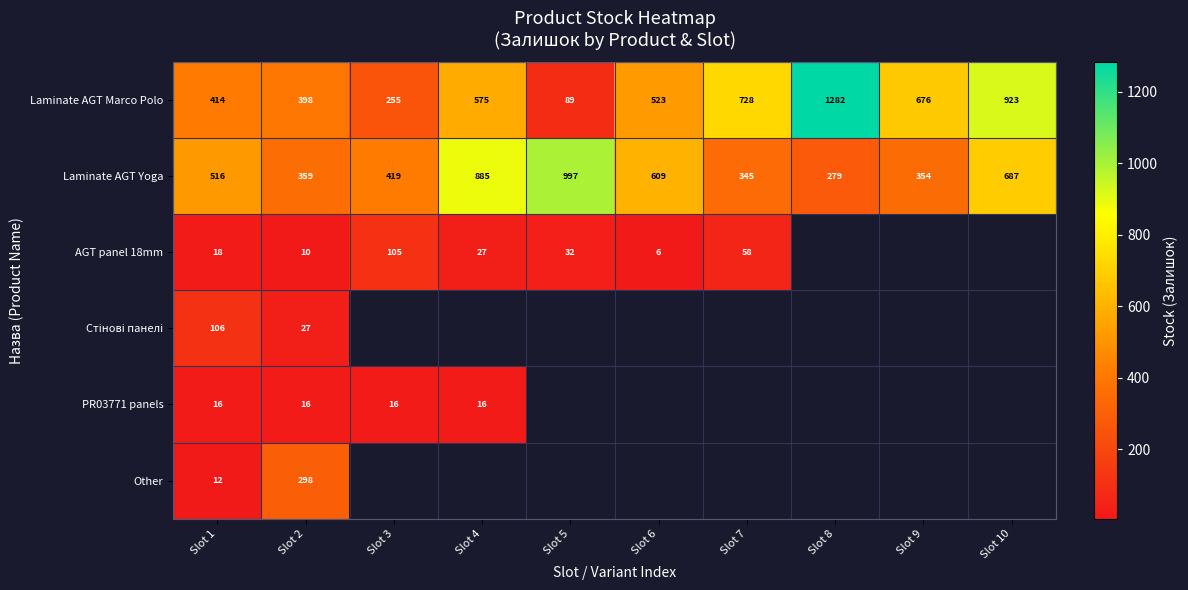

Is it true that Laminate AGT Yoga equals 128 at Slot 7?

False